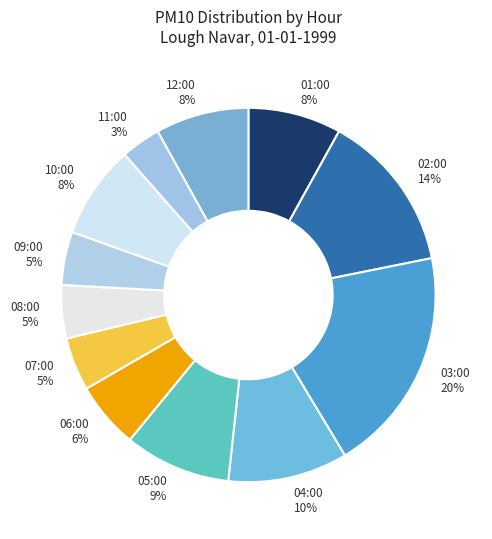

Combined, do 10:00 and 09:00 account for over 50%?

No